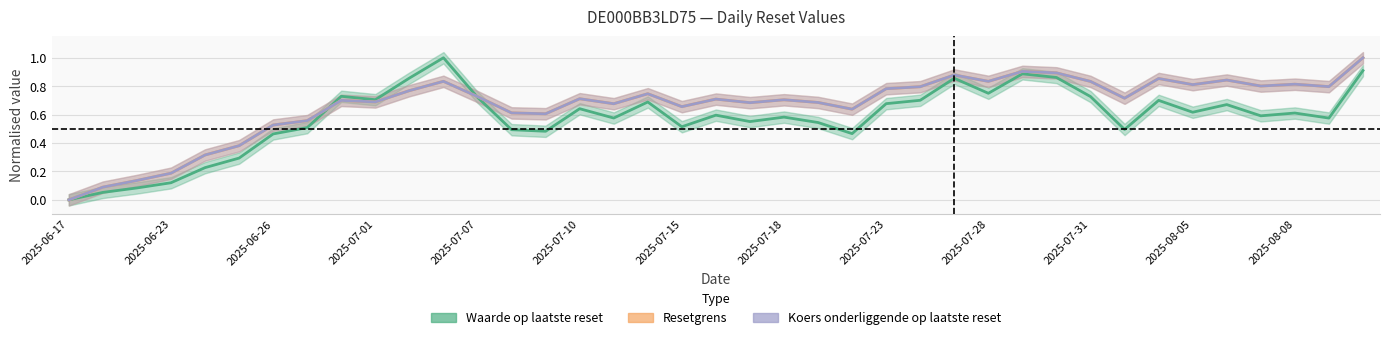

What is the spread (max minus min) of values at 2025-06-26?

0.1